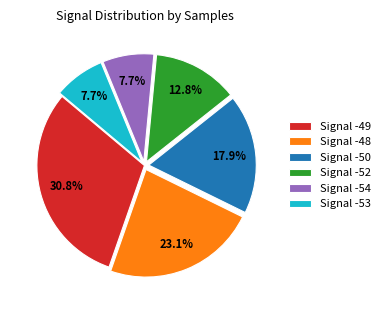

What is the ratio of the value at Signal -53 to the value at Signal -48?

0.3